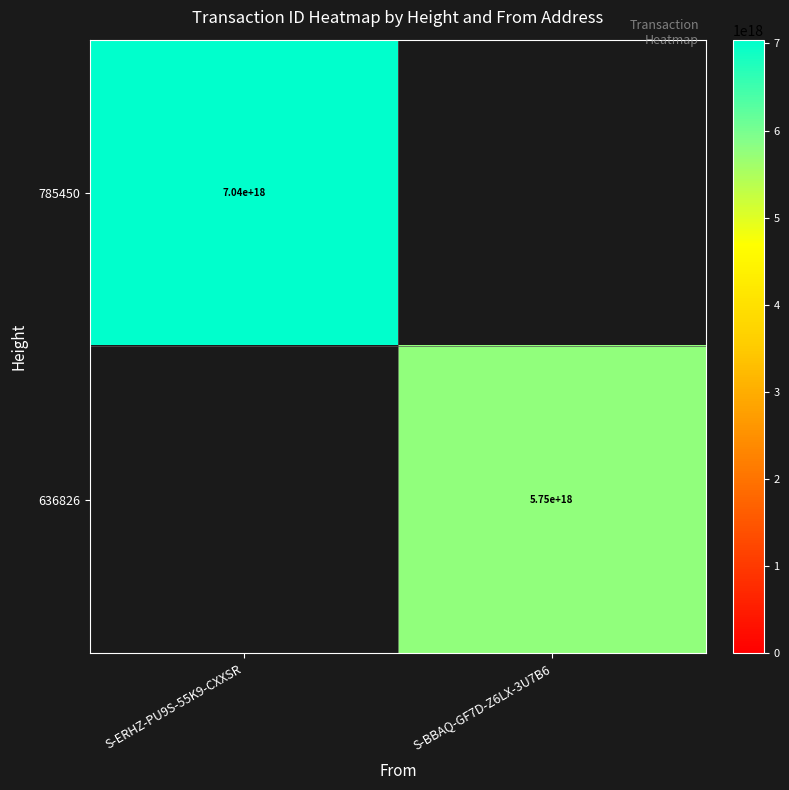

The 785450 series shows 7040000000000000000 at S-ERHZ-PU9S-55K9-CXXSR. True or false?

True